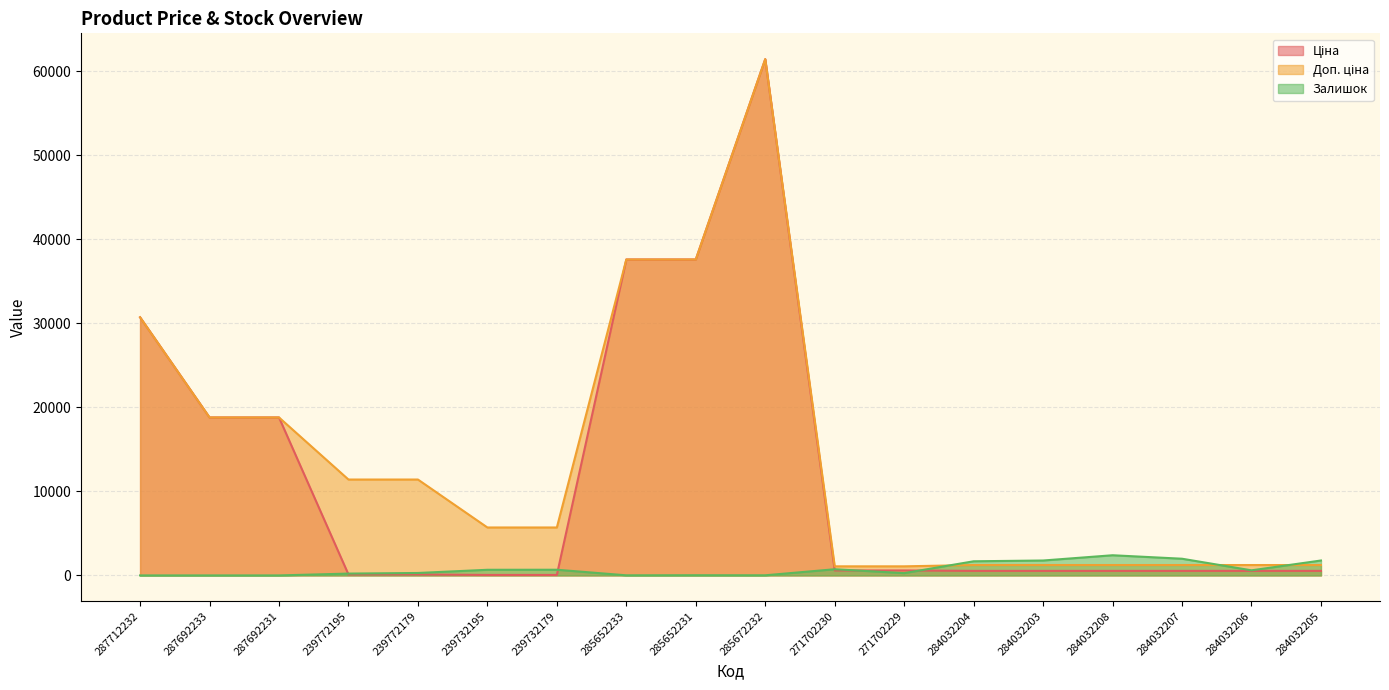

At how many categories does at least one series exceed 43909?

1